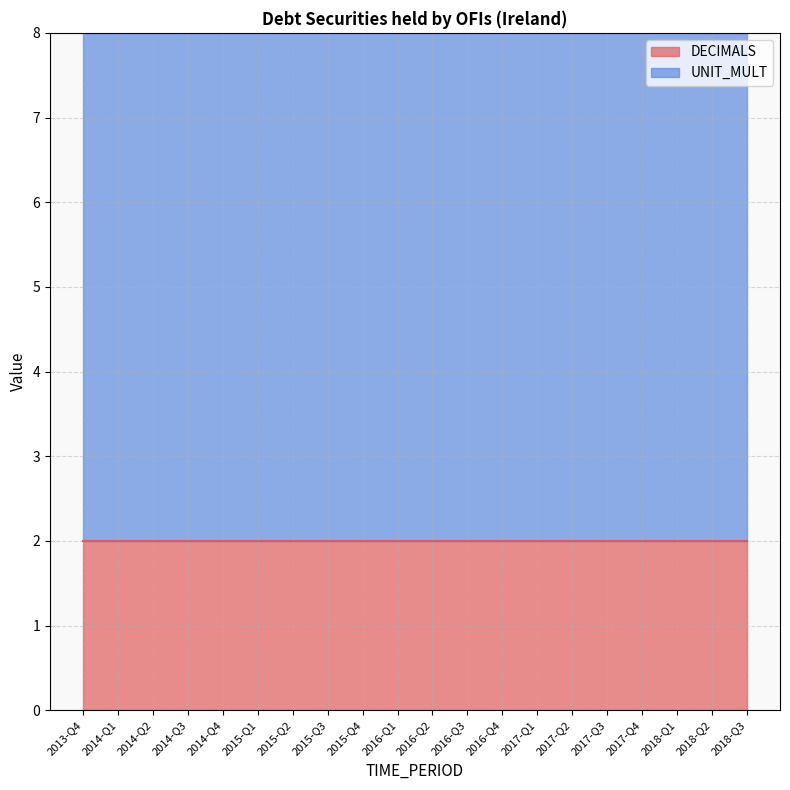

What is the average value of the UNIT_MULT series?

6